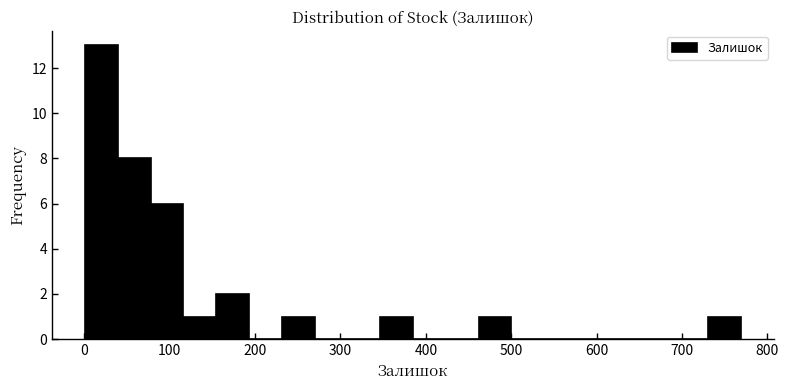

Read against the x-axis, roughly where is the centre of the tallest bar?

20